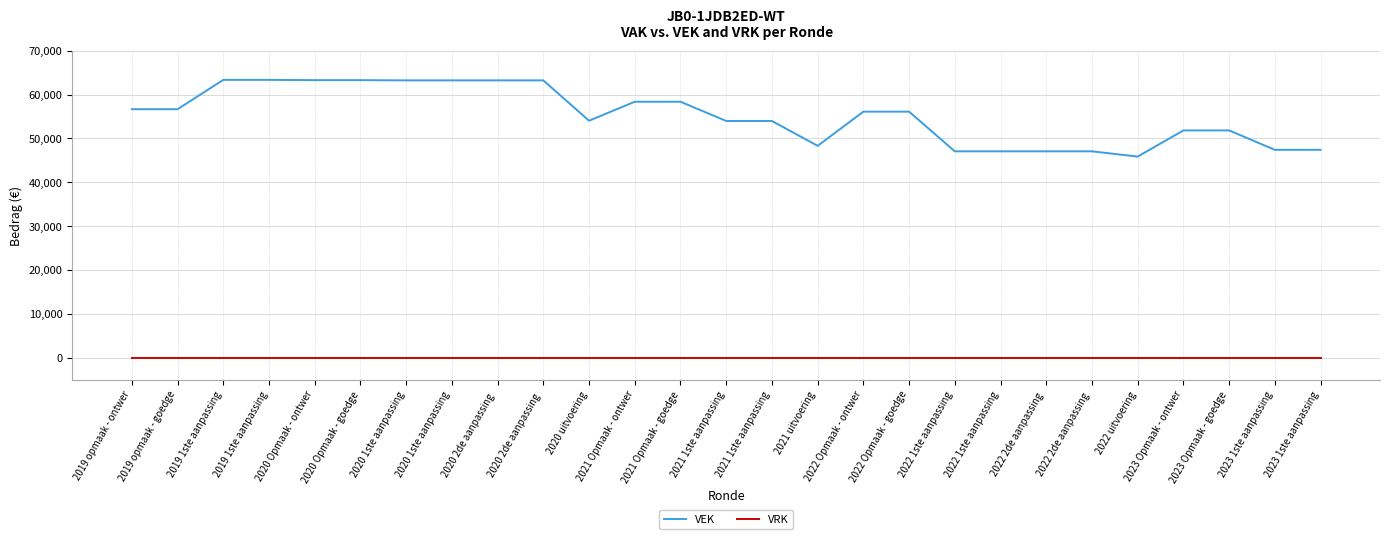

What is the total value across all series at 2023 Opmaak - goedge?

51814